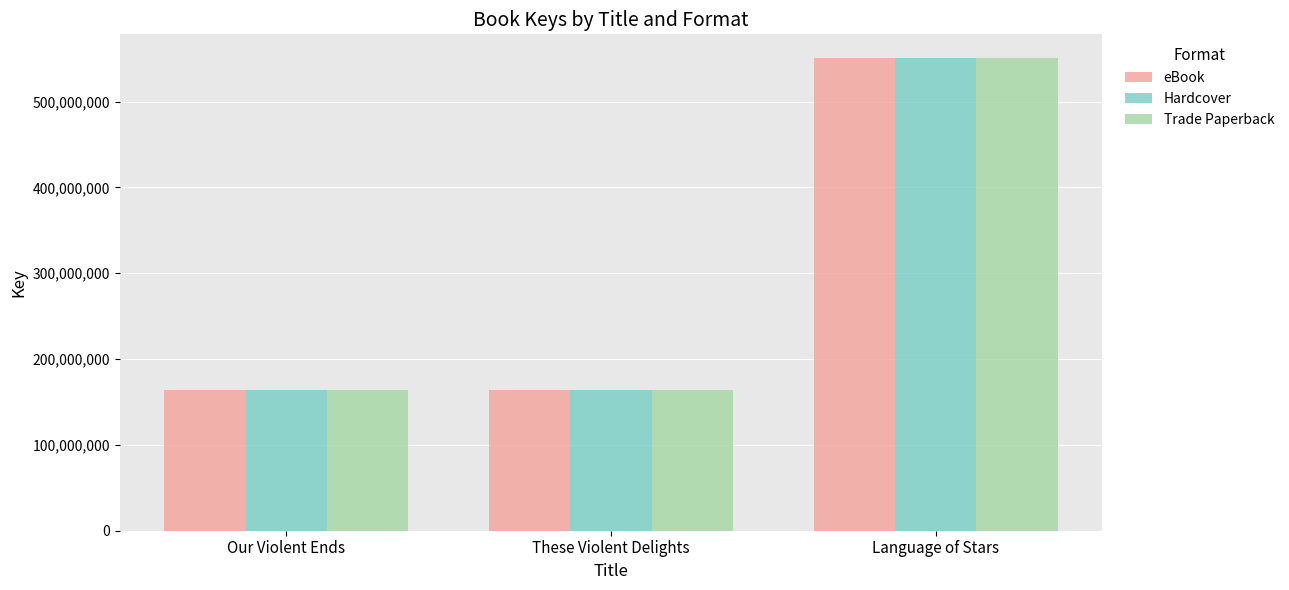

What is the minimum value for Hardcover?

163826795